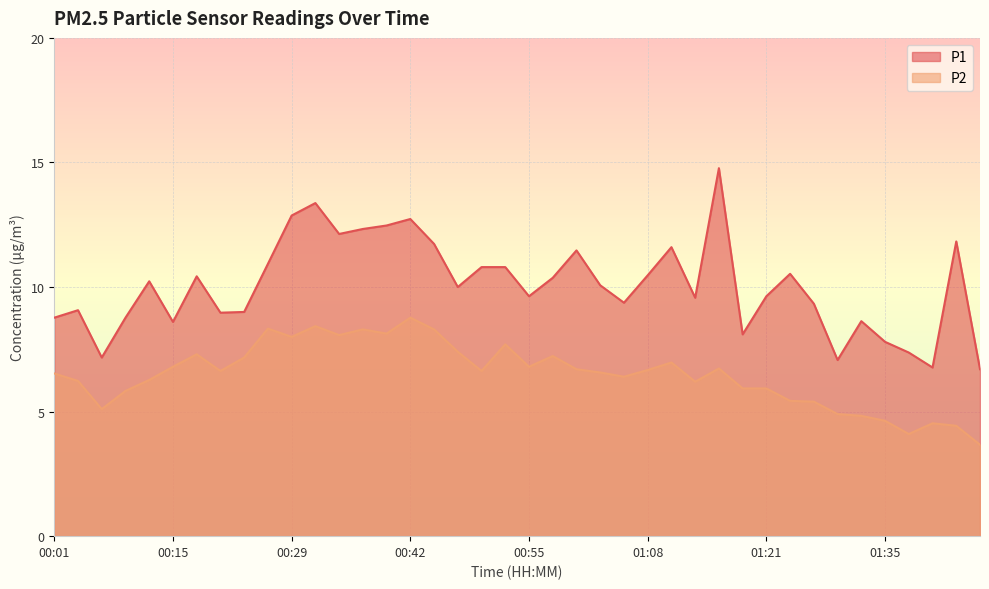

What are all the series names shown in the legend?

P1, P2